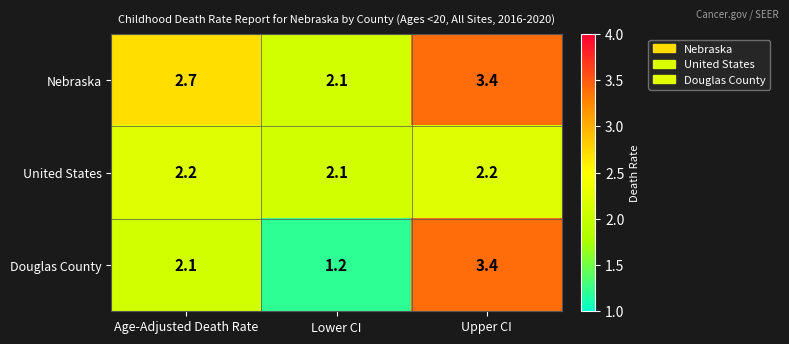

What is the difference between the highest and lowest values at Lower CI?

0.9